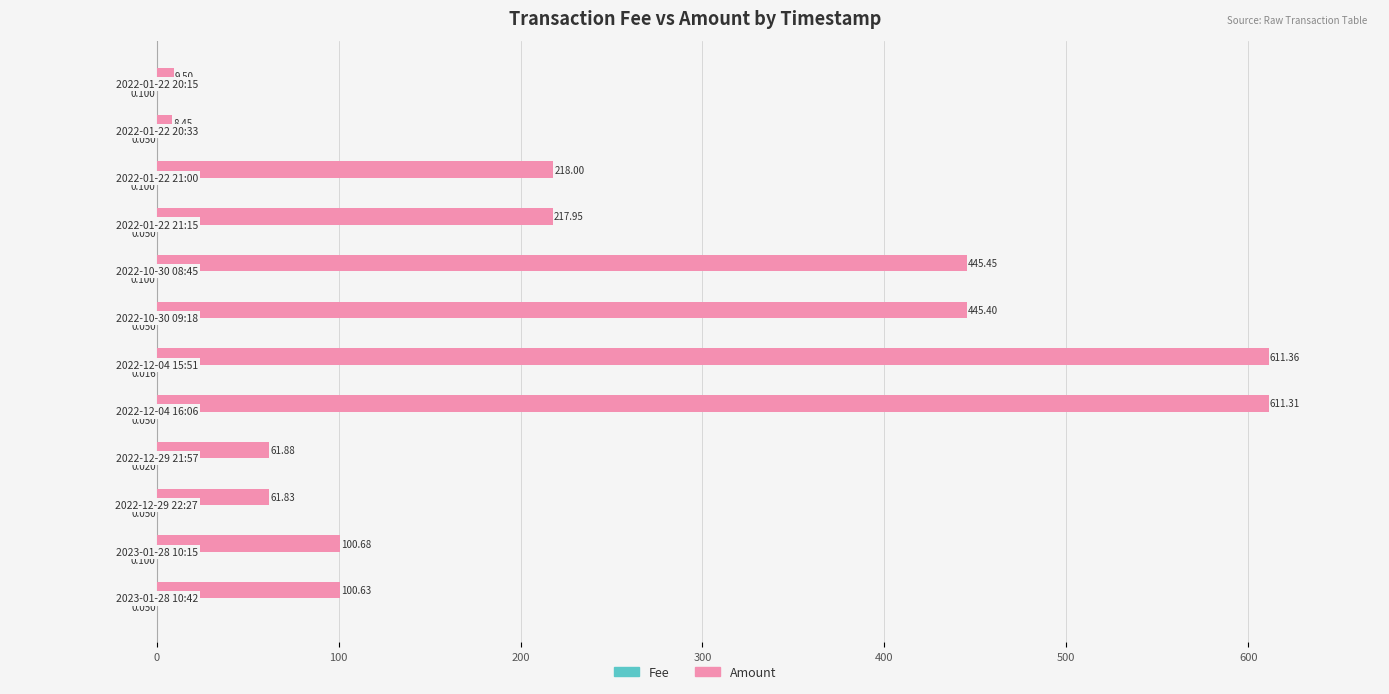

Which series has the largest total across all categories?

Amount